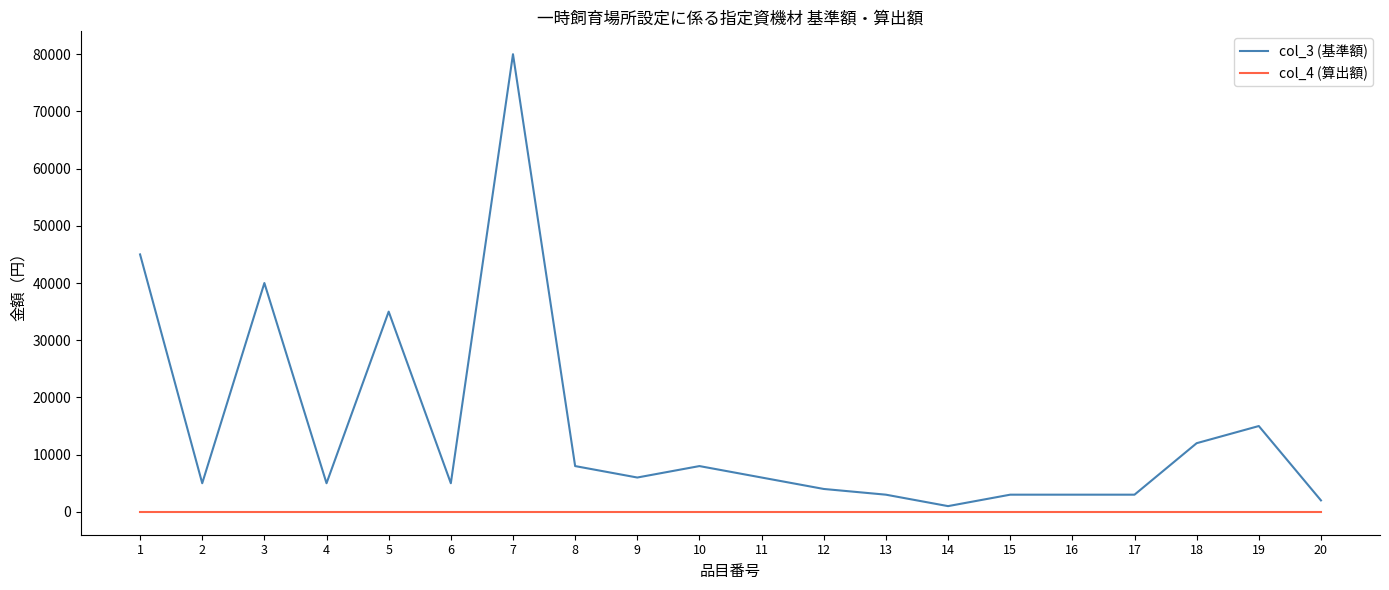

True or false: col_3 (基準額) has more than 1 interior local peaks.

True